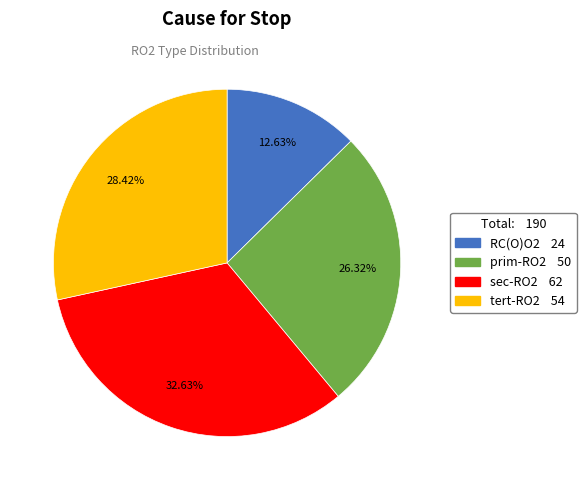

Count the number of slices in the pie.

4